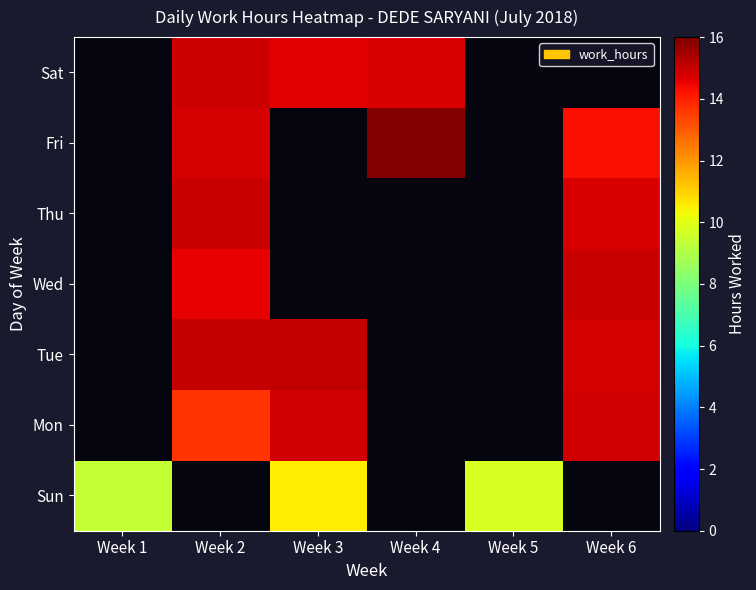

Is it true that Sun equals 10.5 at Week 3?

True